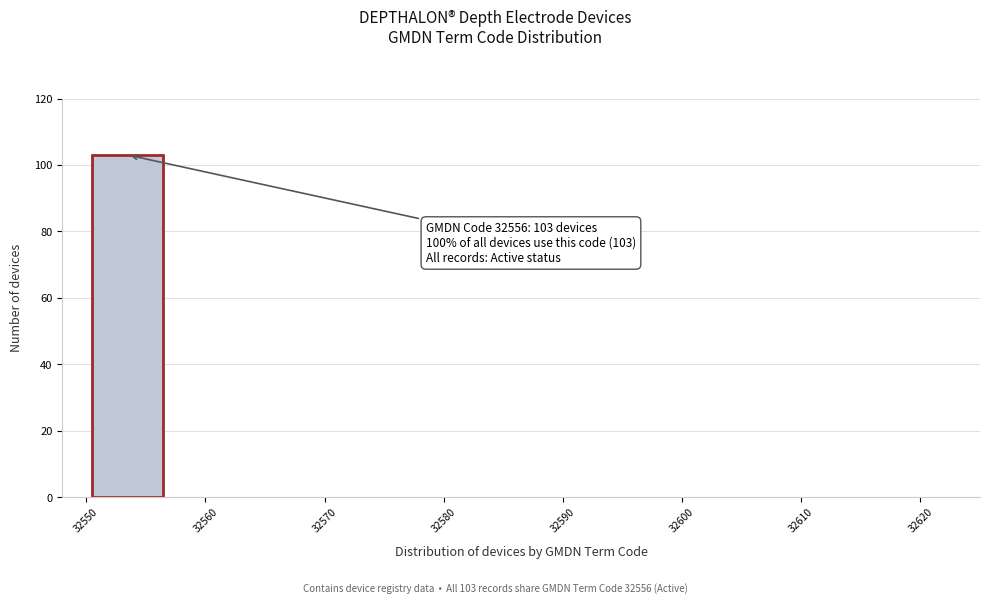

Which range on the x-axis has the tallest bar?

32550 to 32557